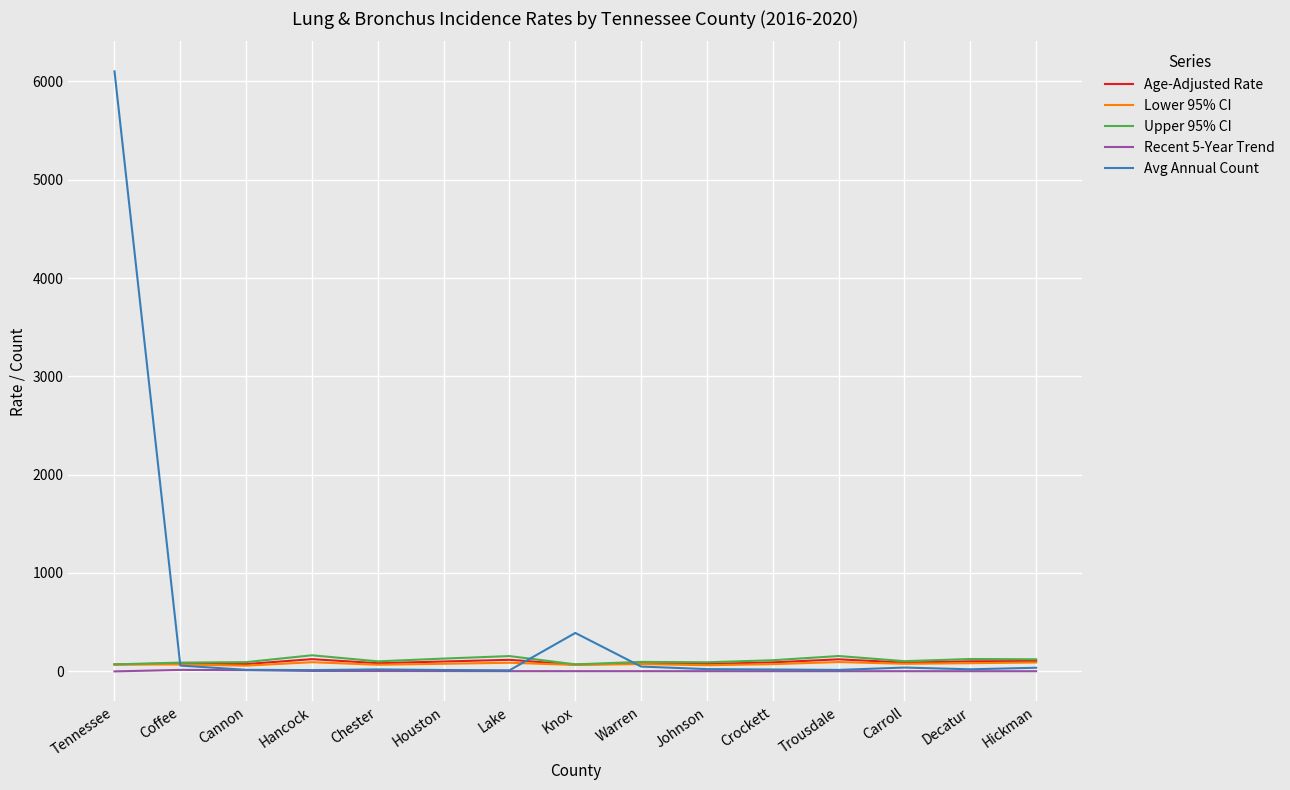

Which category has the highest value in the Avg Annual Count series?

Tennessee